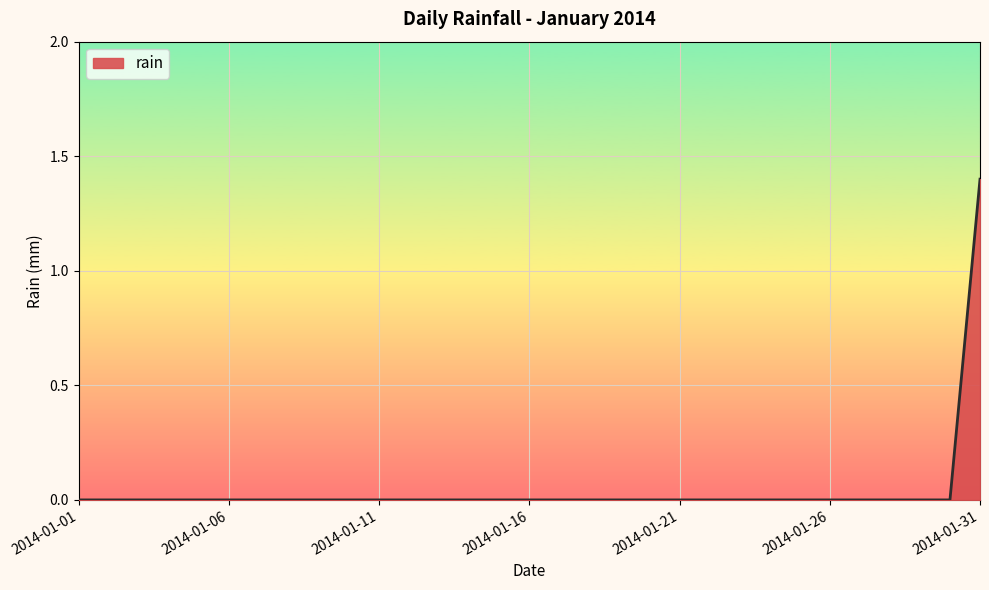

What is the maximum value shown in the chart?

1.4